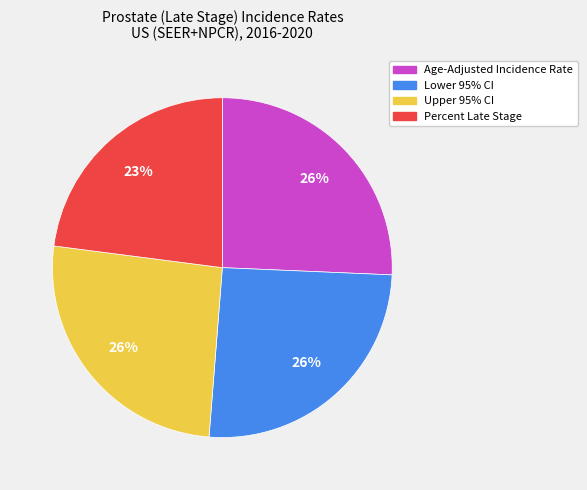

Do Lower 95% CI and Percent Late Stage together represent more than half of the pie?

No